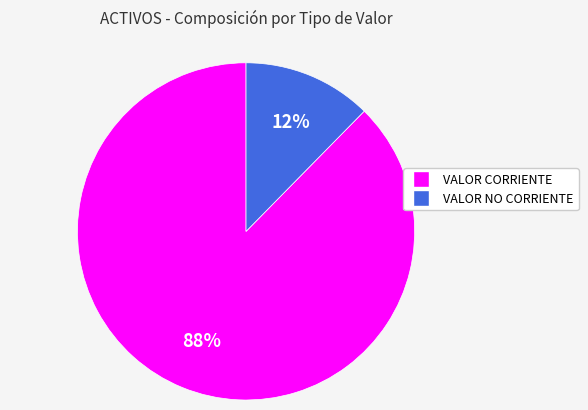

Which category has the smallest portion of the pie?

VALOR NO CORRIENTE